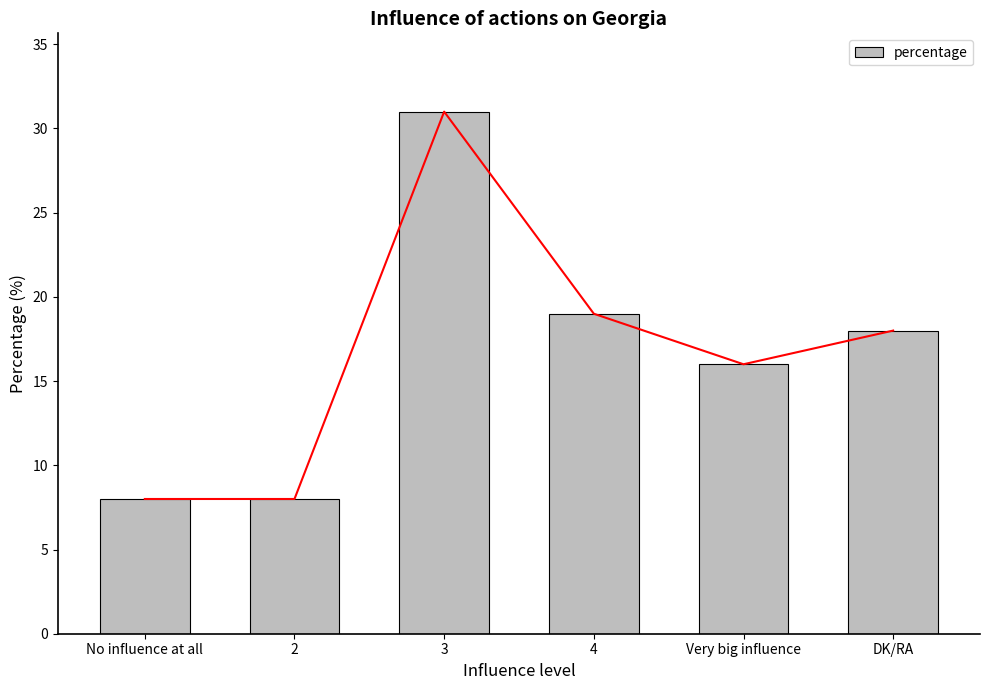

What is the minimum value shown in the chart?

8